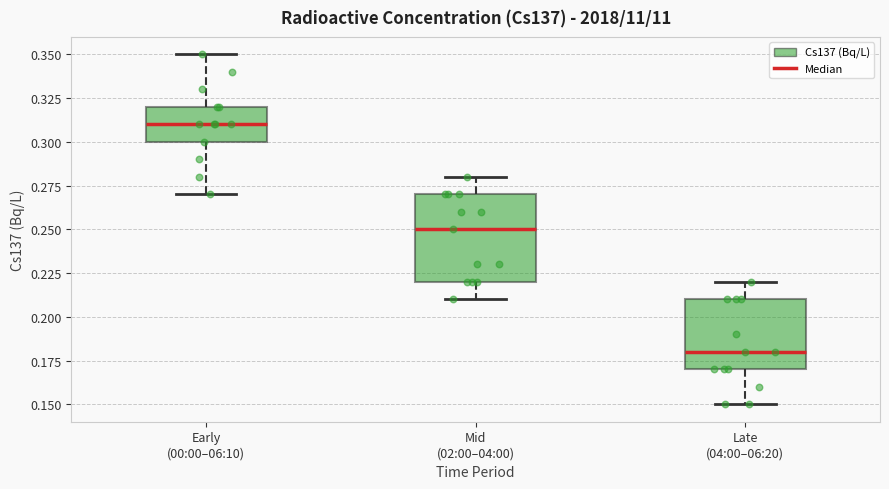

Where does the lower whisker of the box for Mid (02:00–04:00) end on the y-axis? The values are not printed on the chart, so give them approximately, as read against the axis.

0.21